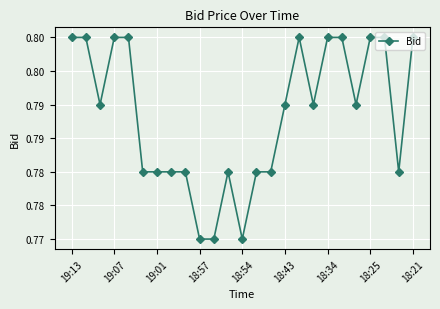

Count the values in the range 0 to 1.

25